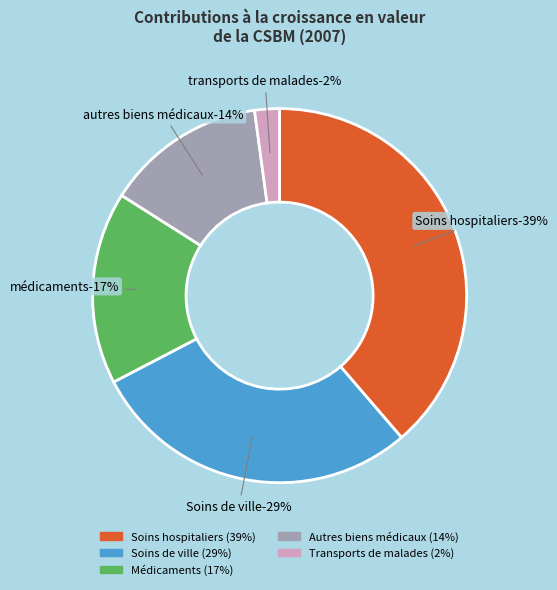

What percentage is the Soins de ville slice, to the nearest percent?

29%